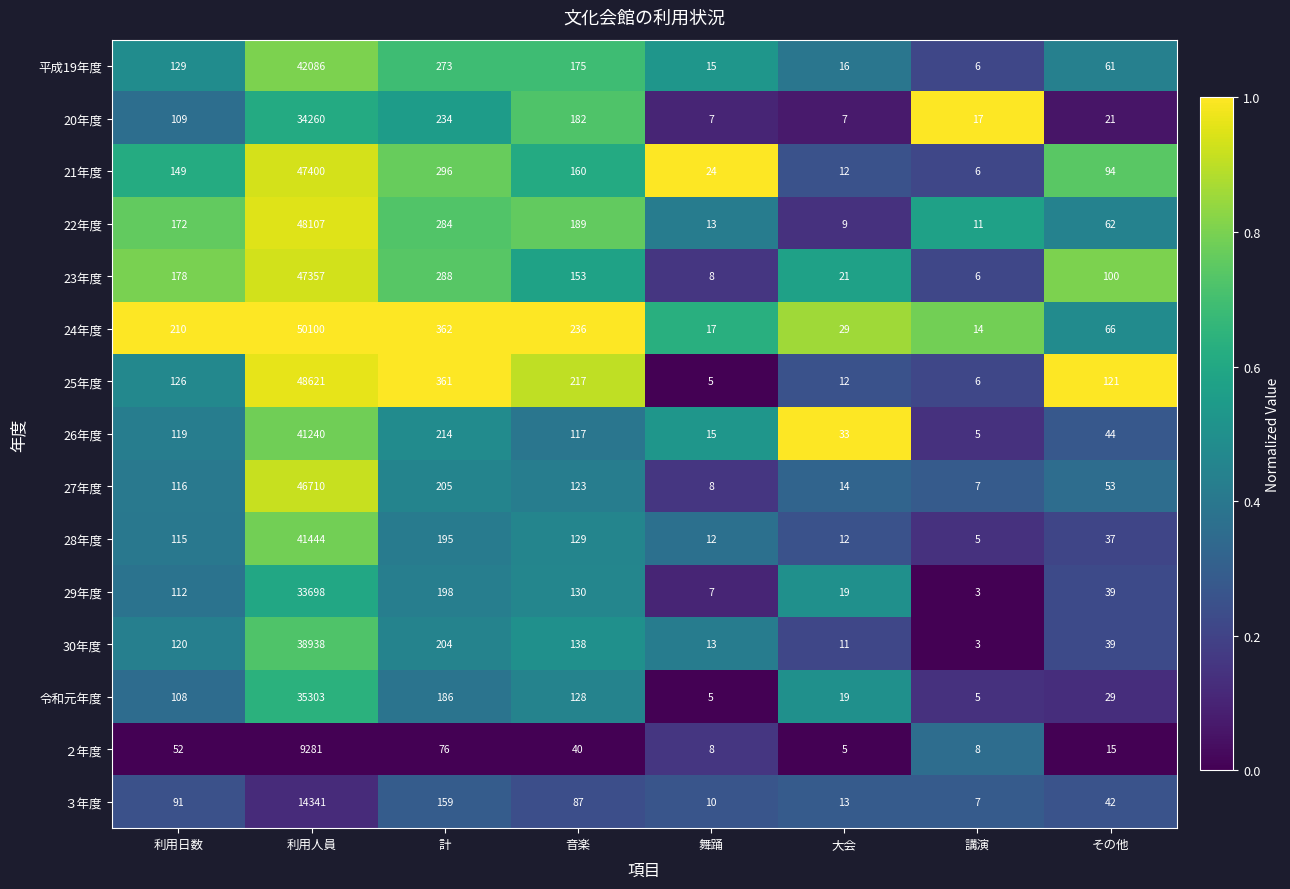

Read the 20年度 value at 舞踊.

7